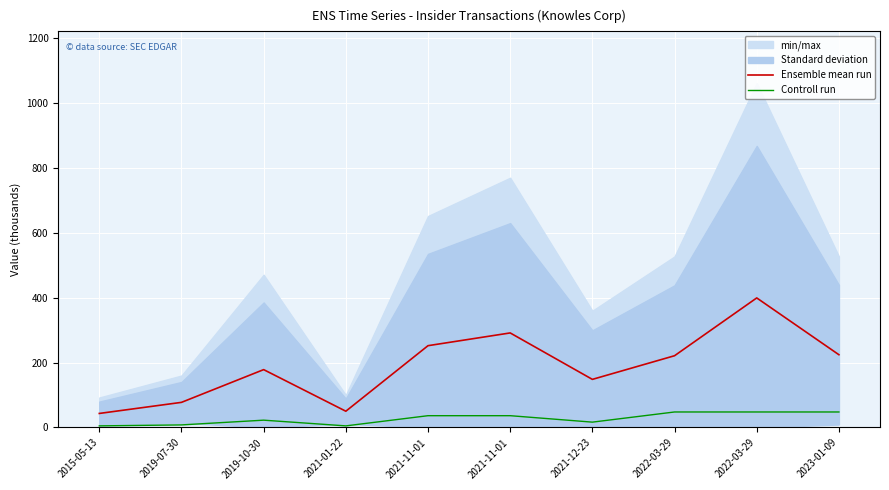

How many data points in Ensemble mean run are above 221?

5